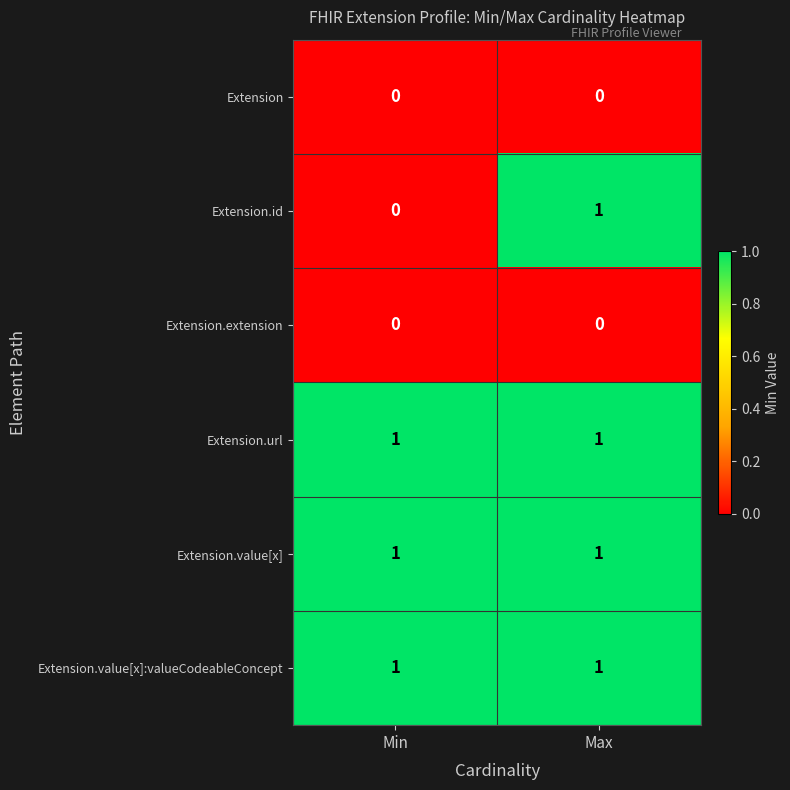

What is the spread (max minus min) of values at Max?

1